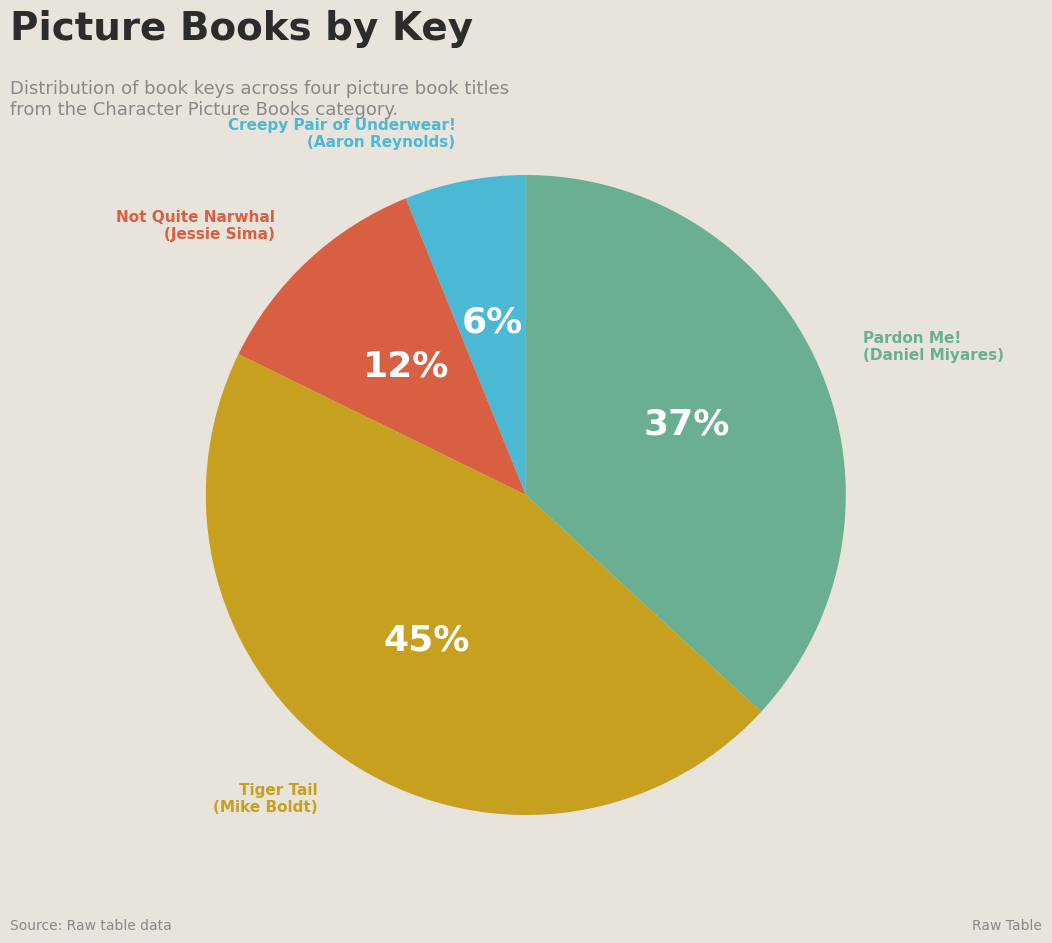

To the nearest percent, what is the difference between the largest and smallest slice percentages?

39%